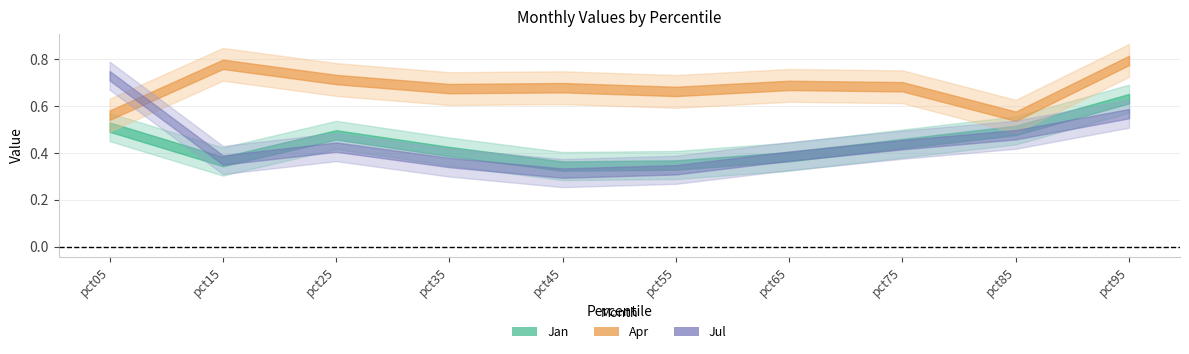

At which category is the sum across all series the highest?

pct95